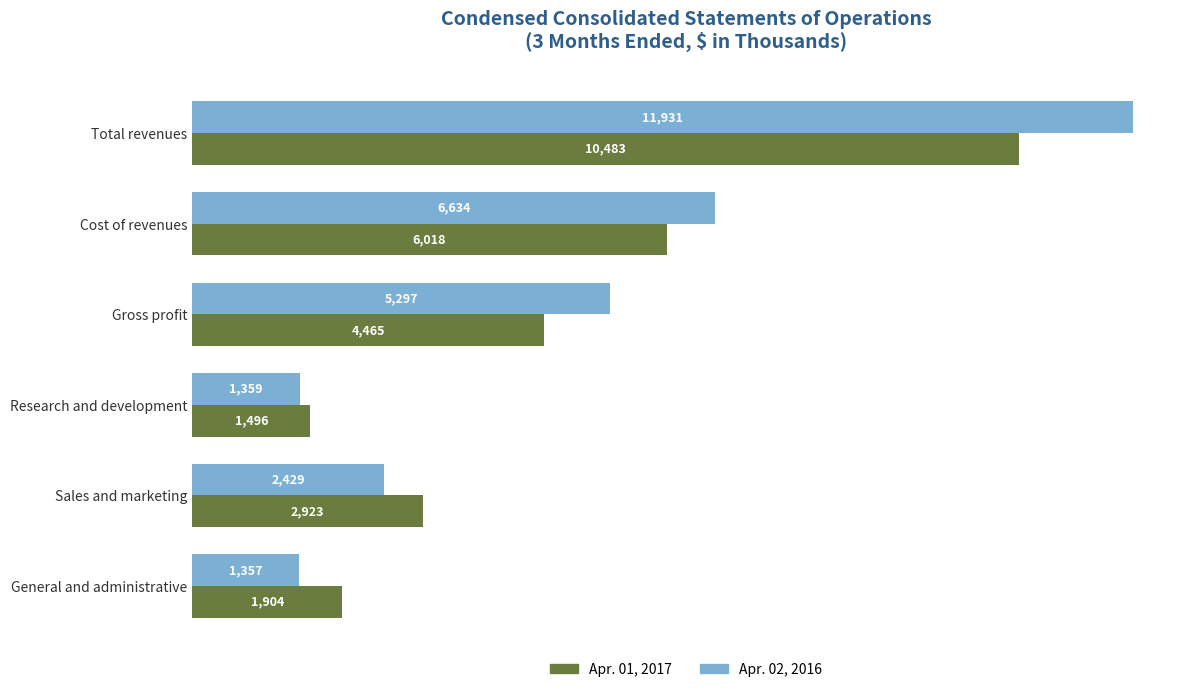

The Apr. 02, 2016 series shows 5297 at Gross profit. True or false?

True